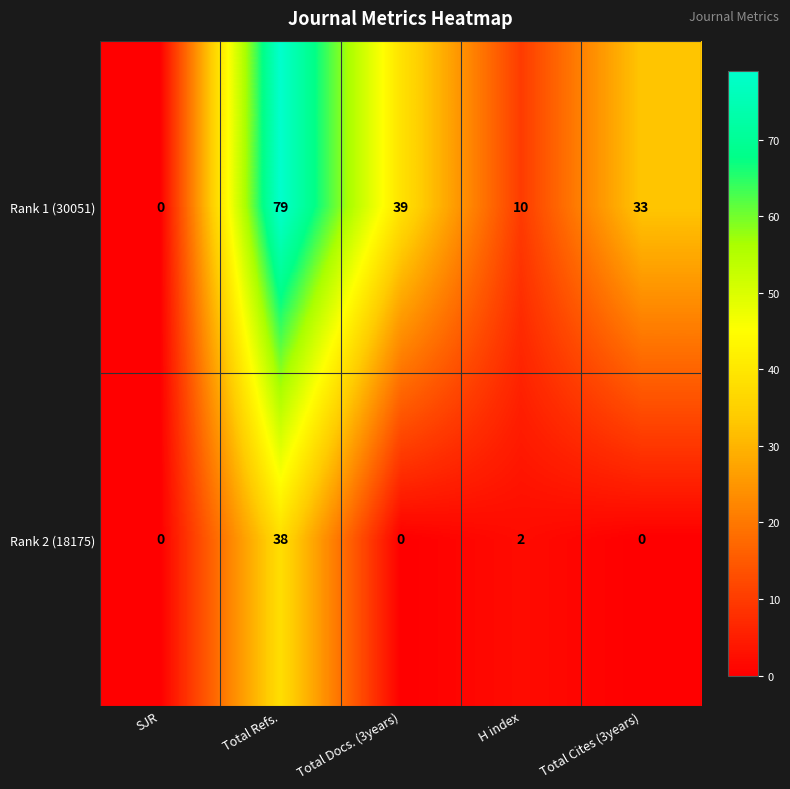

Reading left to right, what are all the values shown in this chart?

Rank 1 (30051): 0	79	39	10	33
Rank 2 (18175): 0	38	0	2	0